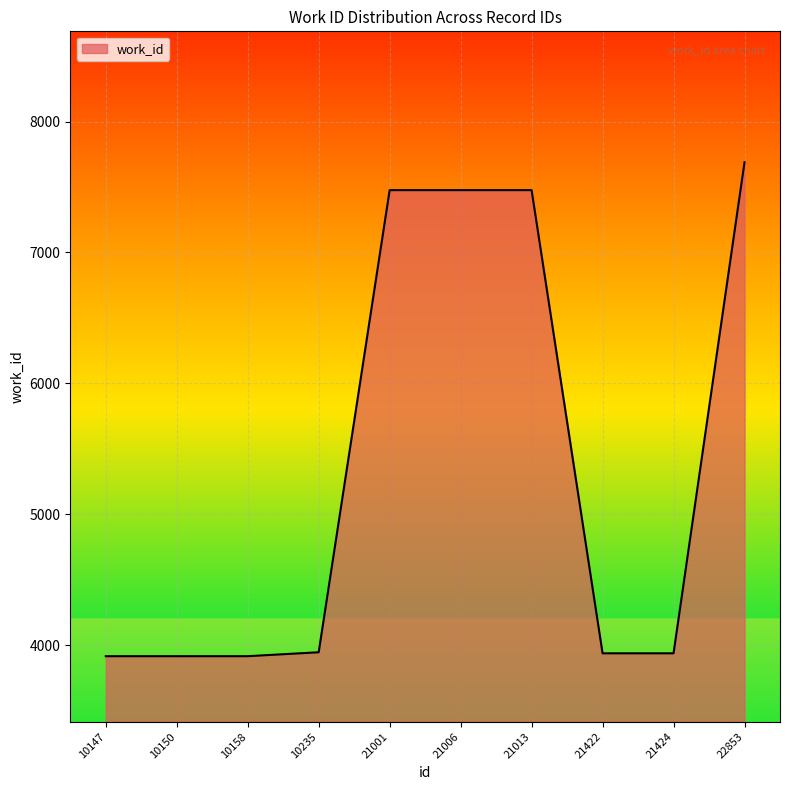

Between 21001 and 10147, which is larger?

21001